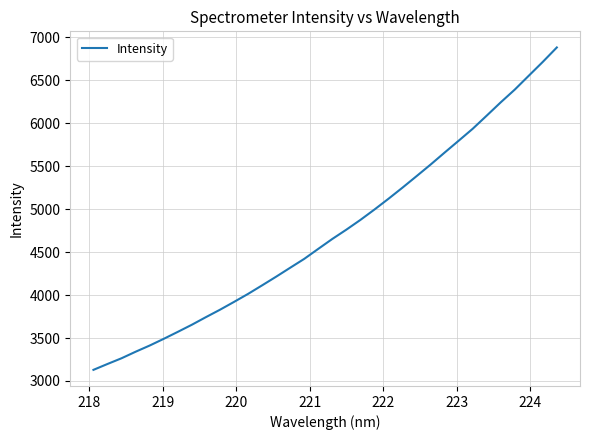

What is the difference between the maximum and minimum values?

3753.5